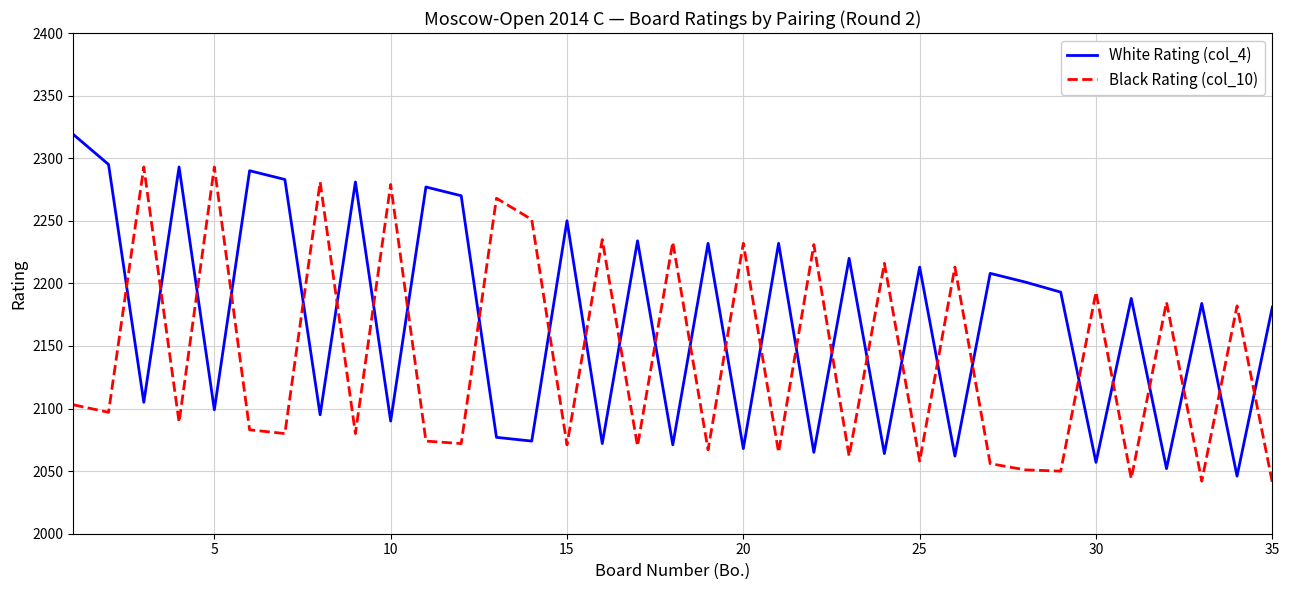

After their last crossing, which series has the higher values: Black Rating (col_10) or White Rating (col_4)?

White Rating (col_4)